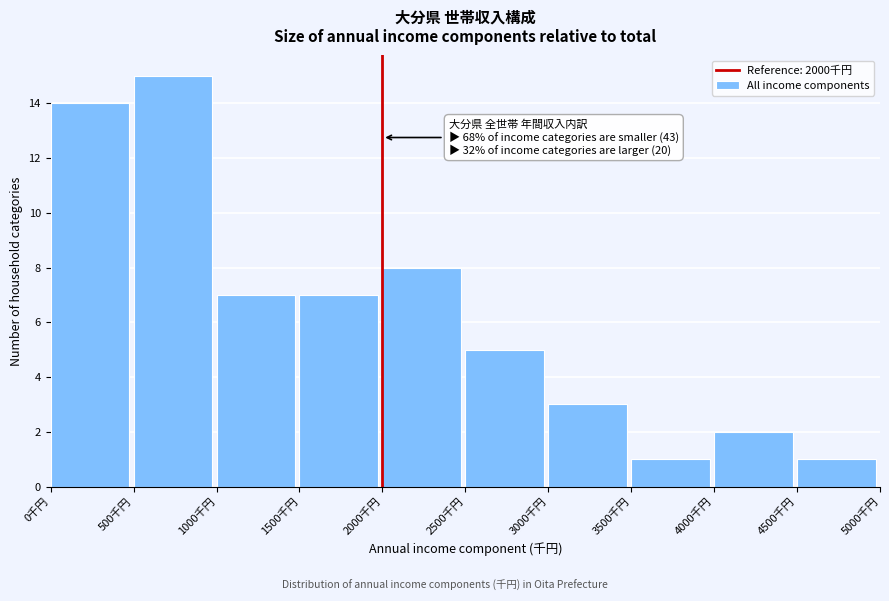

Over which range of the x-axis is the bar tallest?

500 to 1000